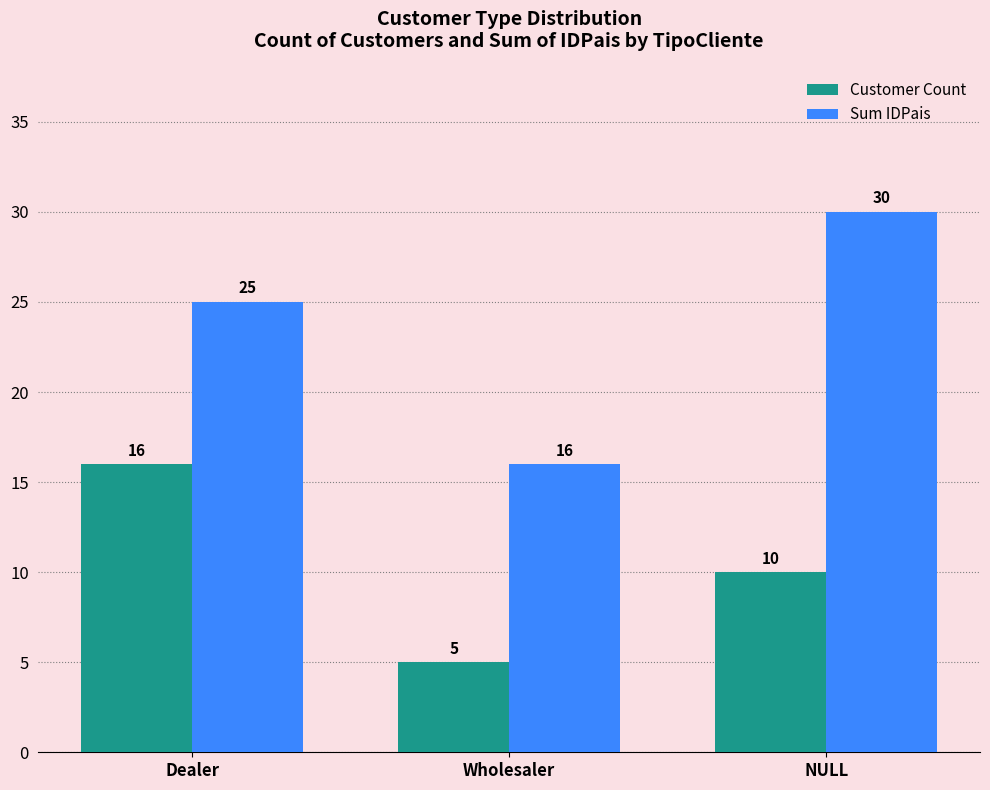

How many bars are there in each group?

2